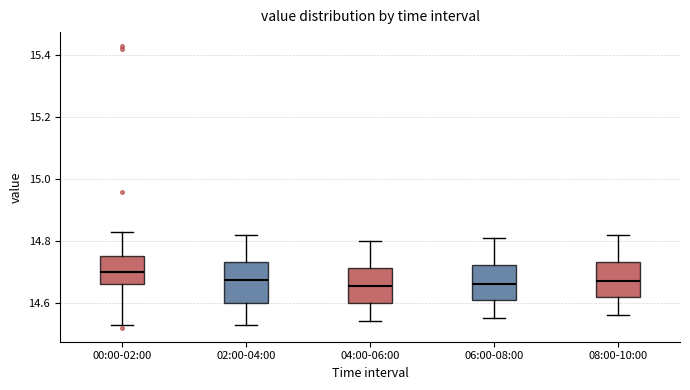

Where does the median line of the box for 08:00-10:00 sit on the y-axis? The values are not printed on the chart, so give them approximately, as read against the axis.

14.68